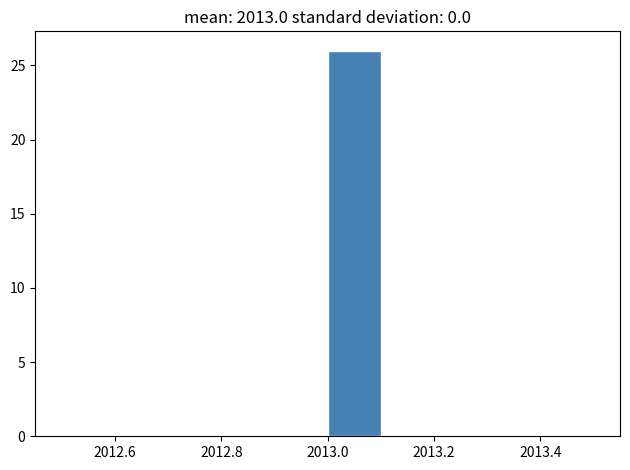

Reading left to right, list every bar in this chart as the range it spans on the x-axis followed by its height. The values are not printed on the chart, so give them approximately, as read against the axis.

2012.5 to 2012.6: 0
2012.6 to 2012.7: 0
2012.7 to 2012.8: 0
2012.8 to 2012.9: 0
2012.9 to 2013.0: 0
2013.0 to 2013.1: 26
2013.1 to 2013.2: 0
2013.2 to 2013.3: 0
2013.3 to 2013.4: 0
2013.4 to 2013.5: 0